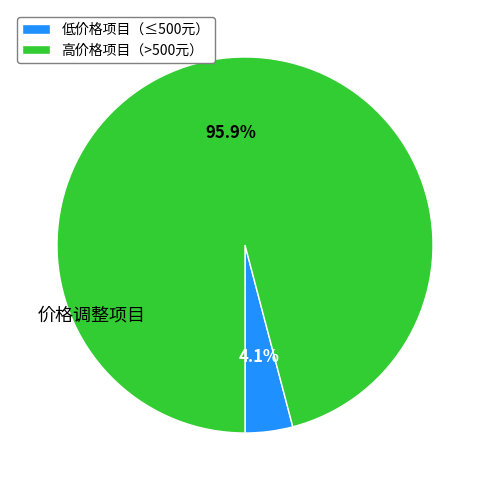

Do 低价格项目（≤500元） and 高价格项目（>500元） together represent more than half of the pie?

Yes